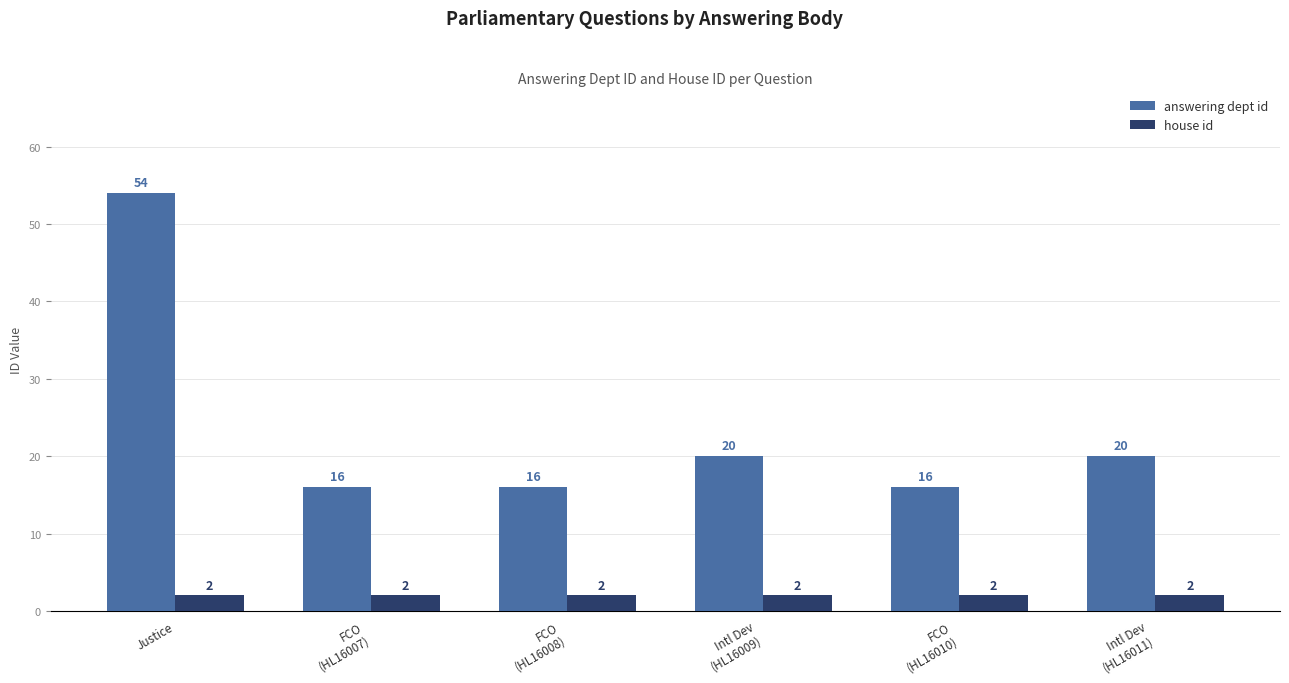

Are the bars horizontal?

No